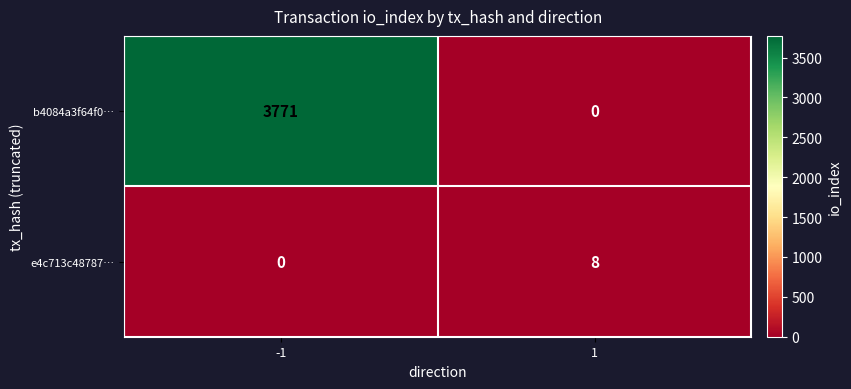

How many values in the e4c713c48787… series are below 8?

1